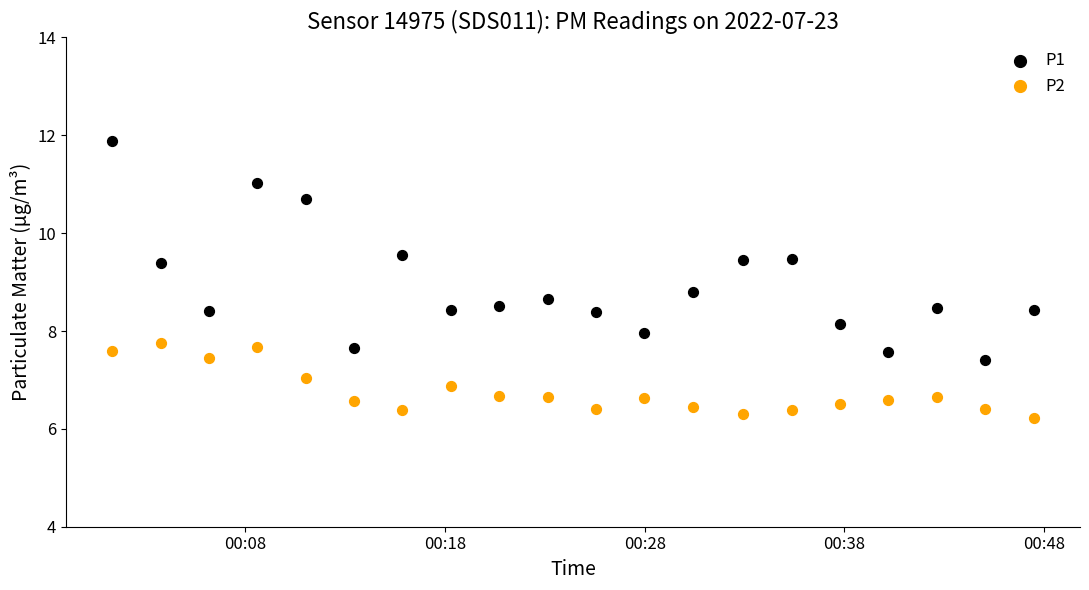

Which series reaches the minimum Y coordinate?

P2